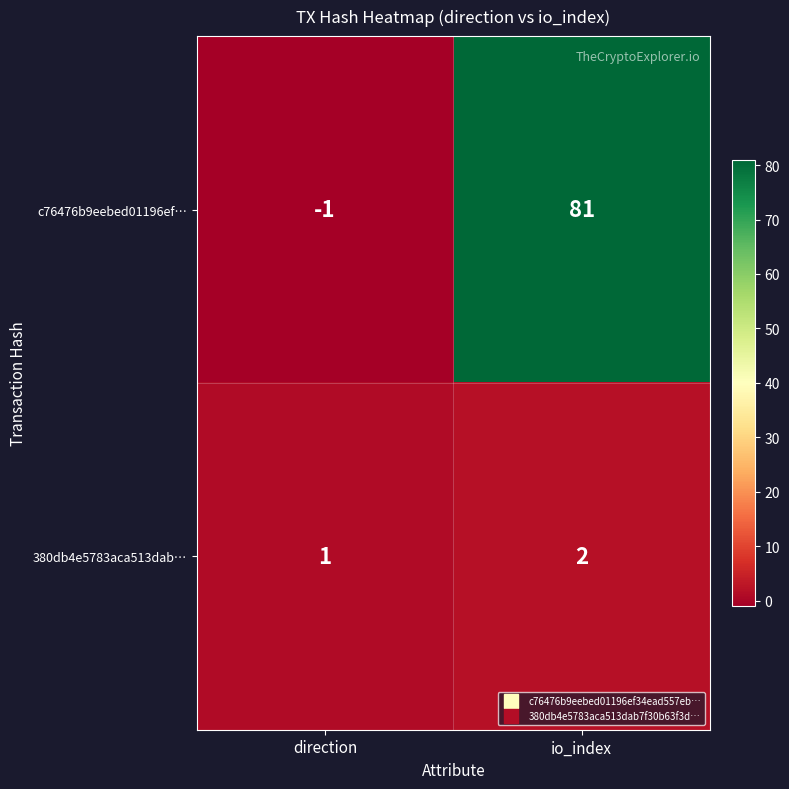

Between direction and io_index, which series saw the biggest shift?

c76476b9eebed01196ef…